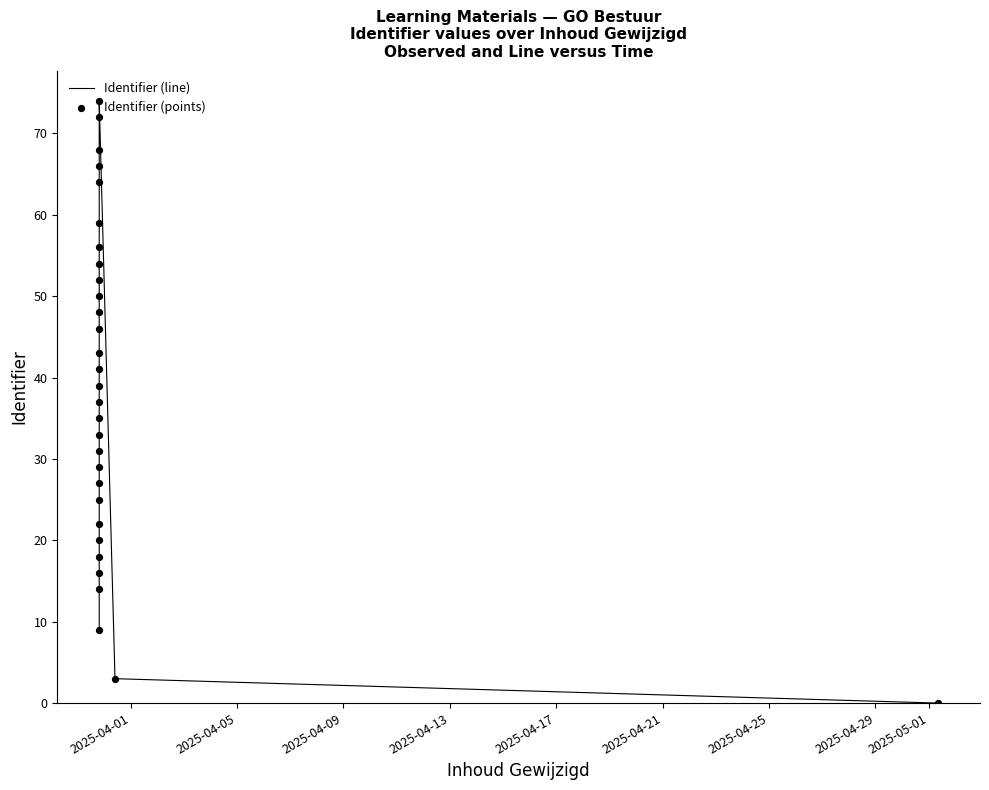

Which series has the largest total across all categories?

Identifier (line)